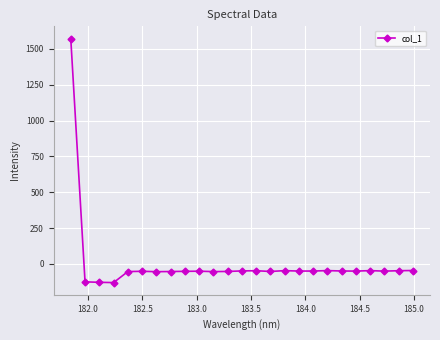

What is the minimum value shown in the chart?

-130.6